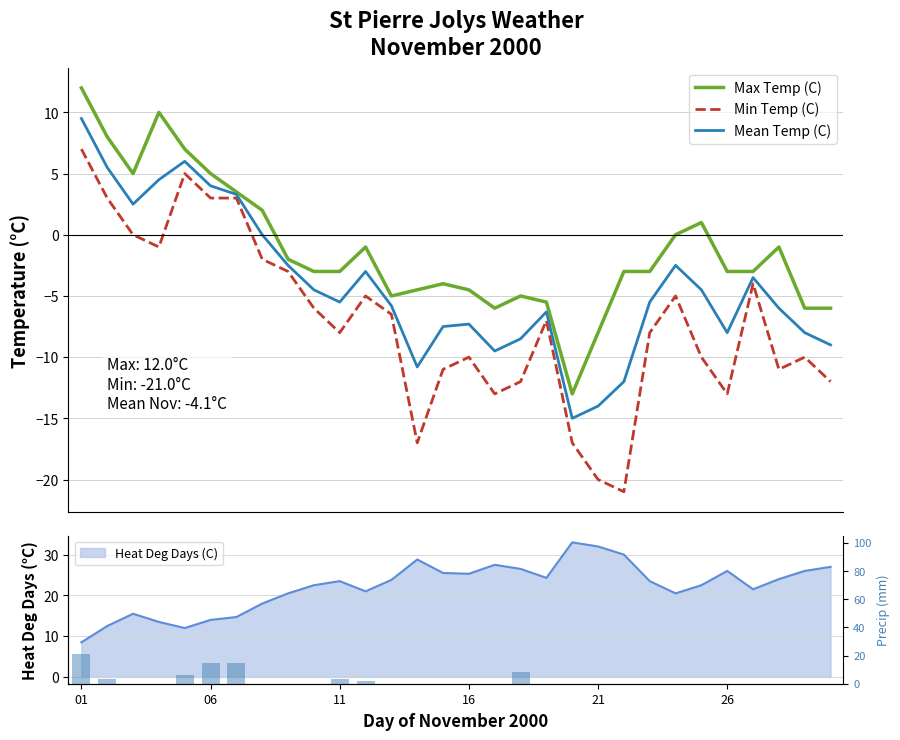

At which category is the sum across all series the highest?

01